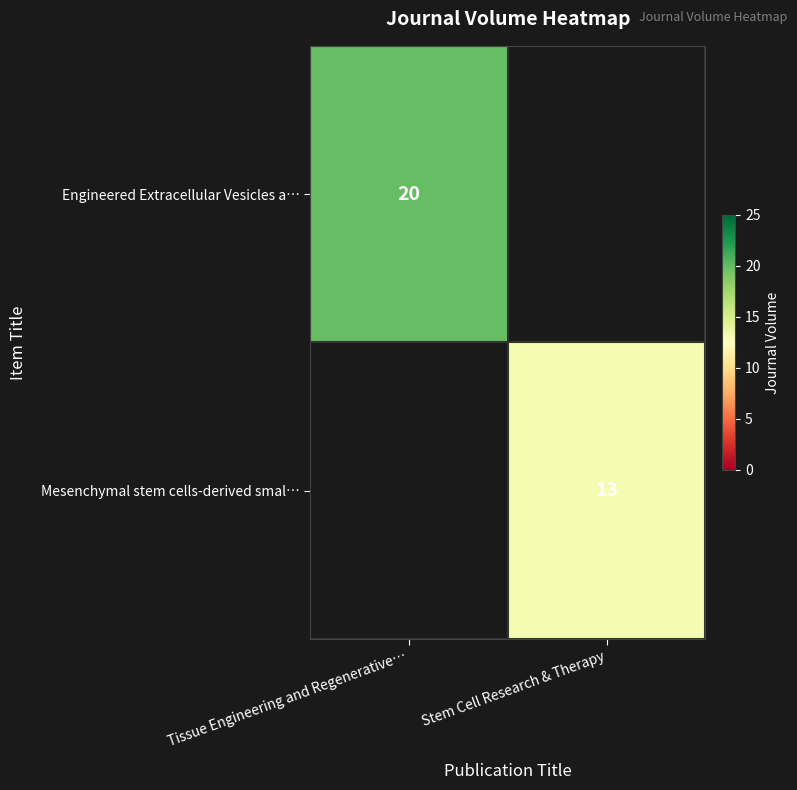

Is the value of Mesenchymal stem cells-derived smal… at Stem Cell Research & Therapy greater than the value of Engineered Extracellular Vesicles a… at Tissue Engineering and Regenerative…?

No